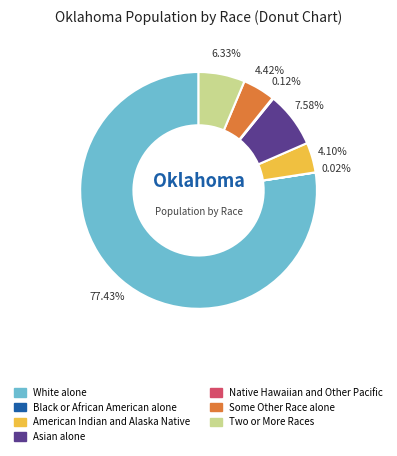

Does White alone account for over 50% of the chart?

Yes